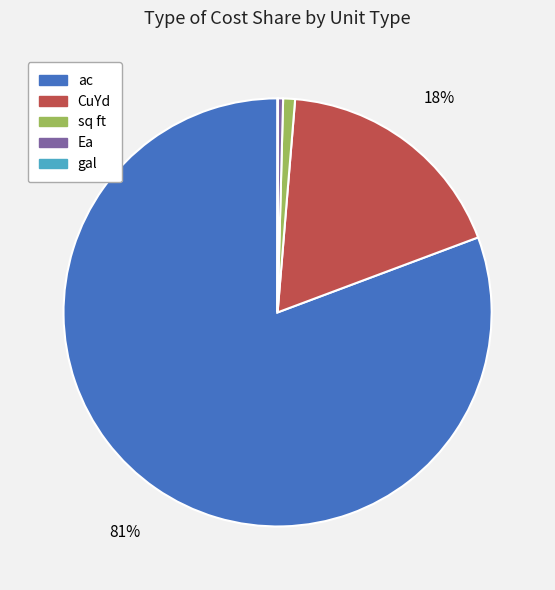

To the nearest percent, what is the difference between the largest and smallest slice percentages?

81%